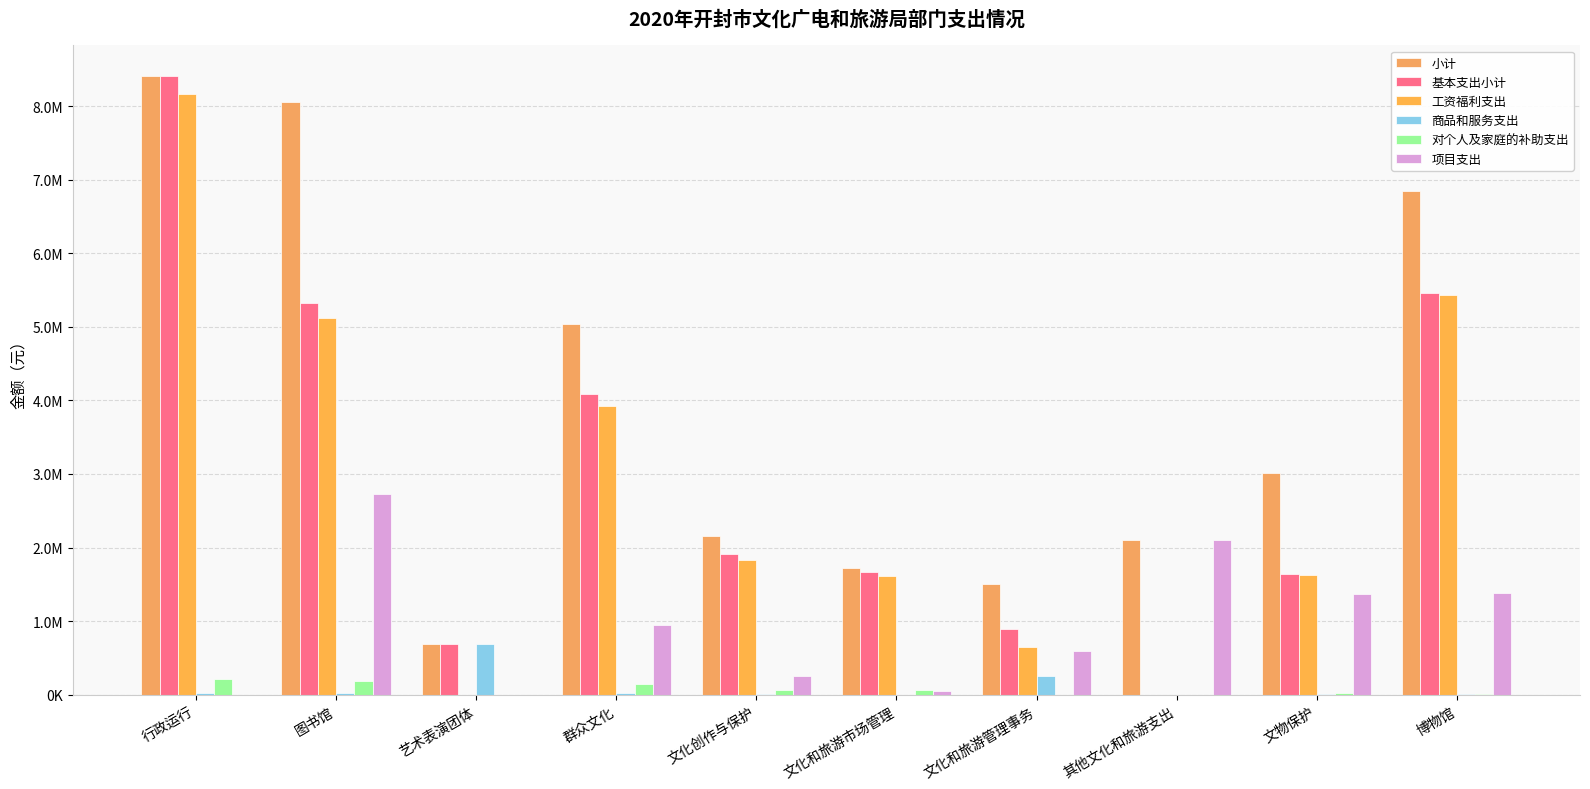

Which category has the highest value in the 小计 series?

行政运行